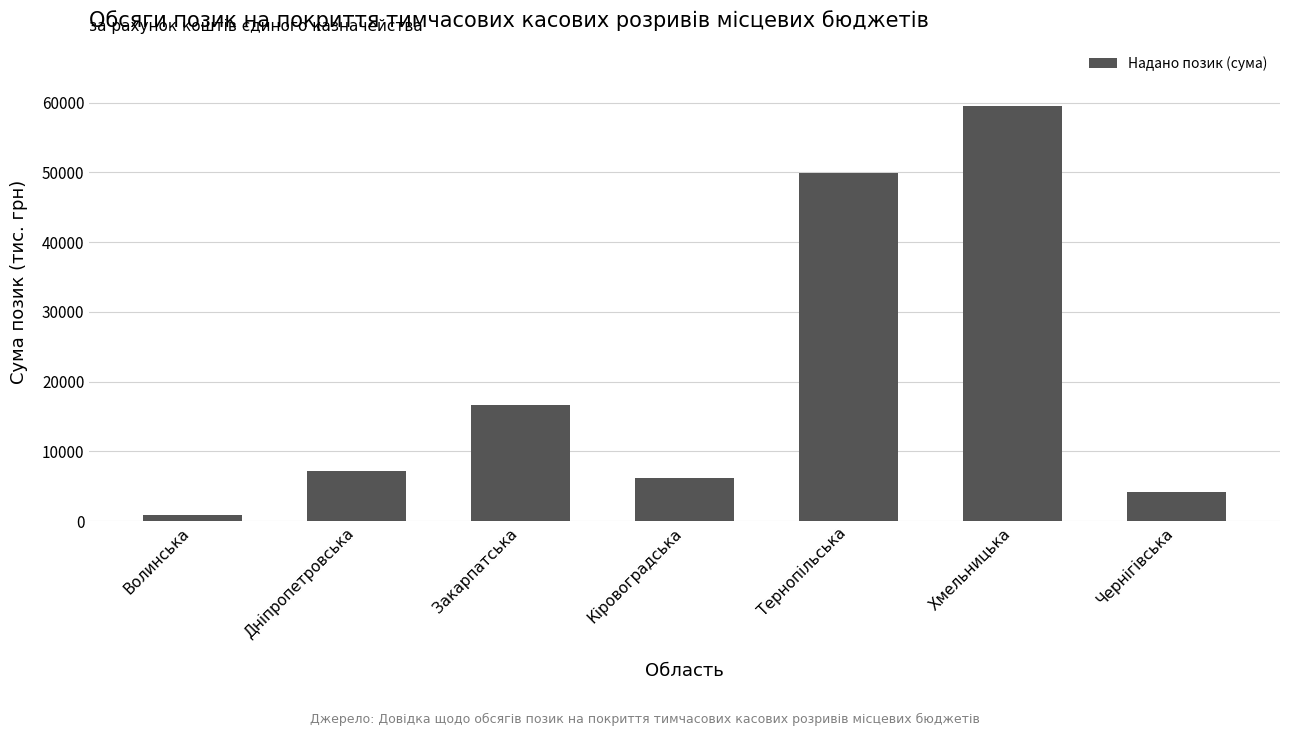

What is the label of the 5th bar from the right?

Закарпатська